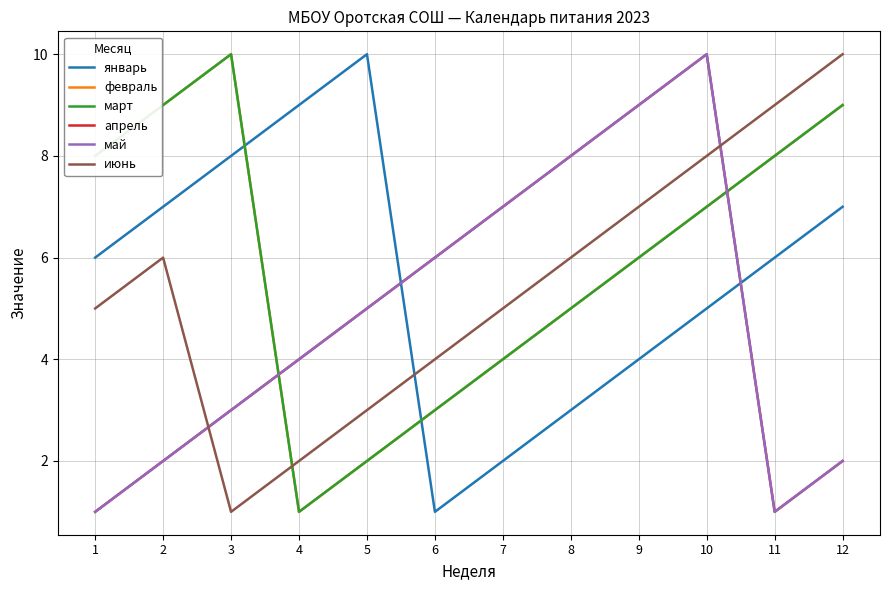

Reading right to left, what are all the values shown in this chart?

январь: 12=7	11=6	10=5	9=4	8=3	7=2	6=1	5=10	4=9	3=8	2=7	1=6
февраль: 12=9	11=8	10=7	9=6	8=5	7=4	6=3	5=2	4=1	3=10	2=9	1=8
март: 12=9	11=8	10=7	9=6	8=5	7=4	6=3	5=2	4=1	3=10	2=9	1=8
апрель: 12=2	11=1	10=10	9=9	8=8	7=7	6=6	5=5	4=4	3=3	2=2	1=1
май: 12=2	11=1	10=10	9=9	8=8	7=7	6=6	5=5	4=4	3=3	2=2	1=1
июнь: 12=10	11=9	10=8	9=7	8=6	7=5	6=4	5=3	4=2	3=1	2=6	1=5